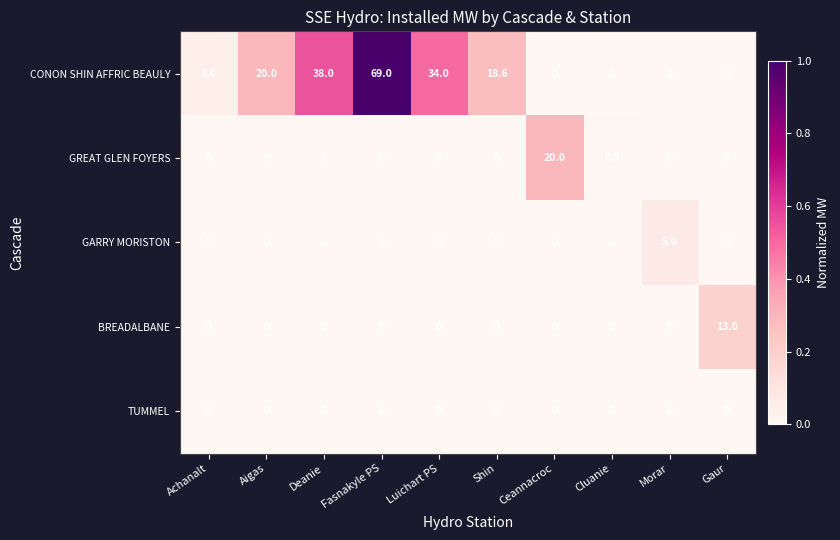

Which series changed the most between Shin and Cluanie?

CONON SHIN AFFRIC BEAULY